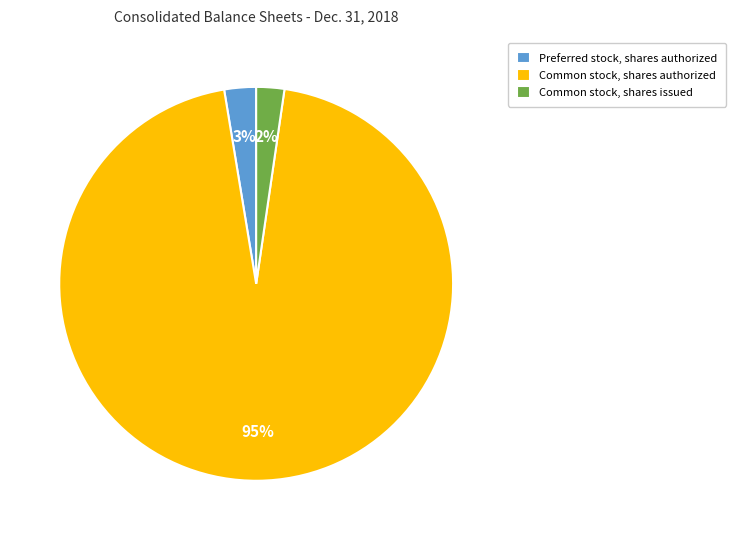

What is the largest slice in the pie chart?

Common stock, shares authorized